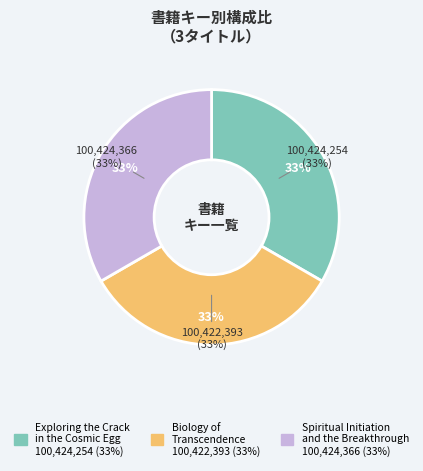

Which category has the biggest portion of the pie?

Spiritual Initiation and the Breakthrough